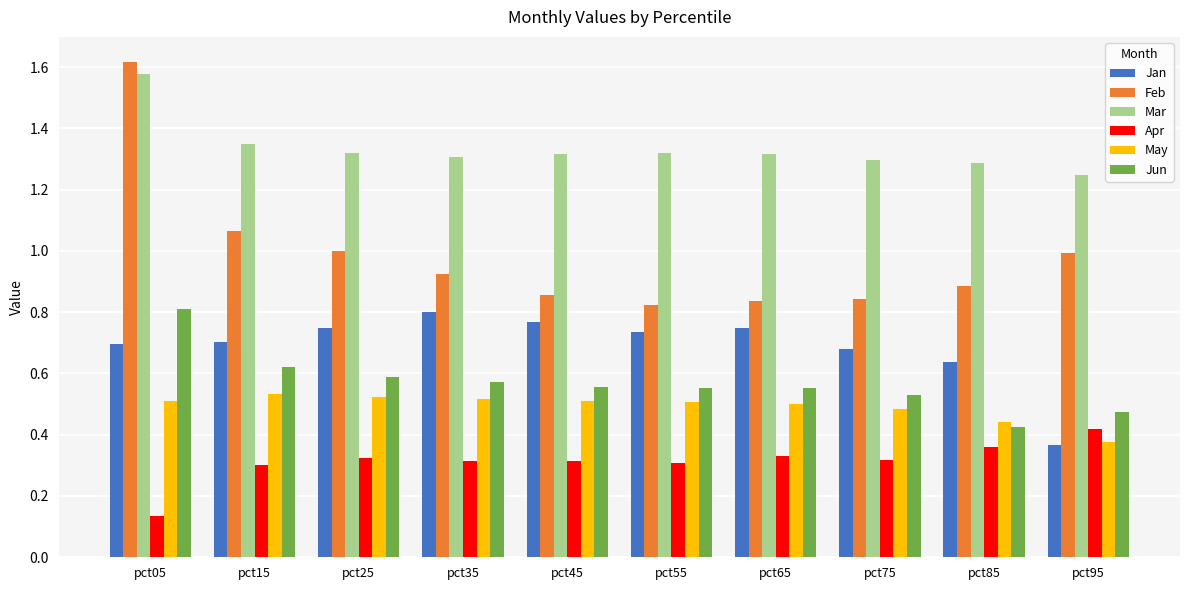

Are the bars grouped side by side (vs. stacked)?

Yes